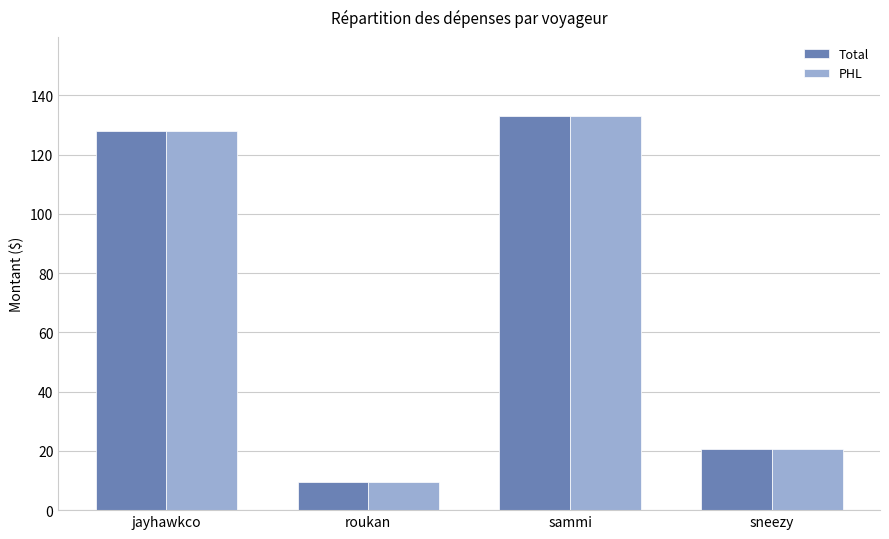

Is it true that PHL equals 127.8 at jayhawkco?

True